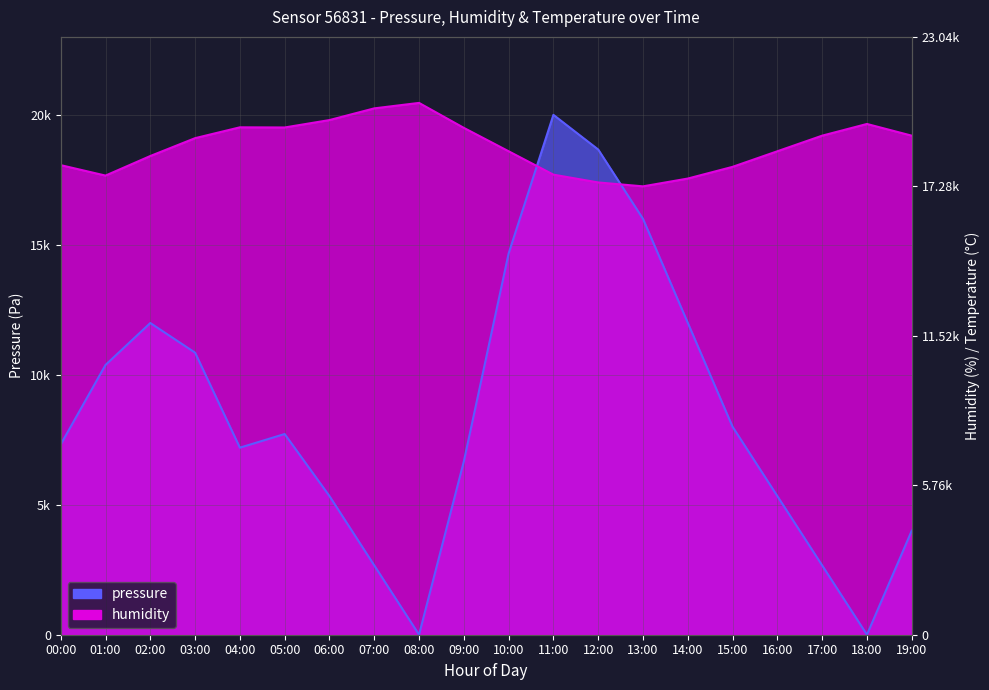

What is the difference between the humidity values at 06:00 and 09:00?

300.0